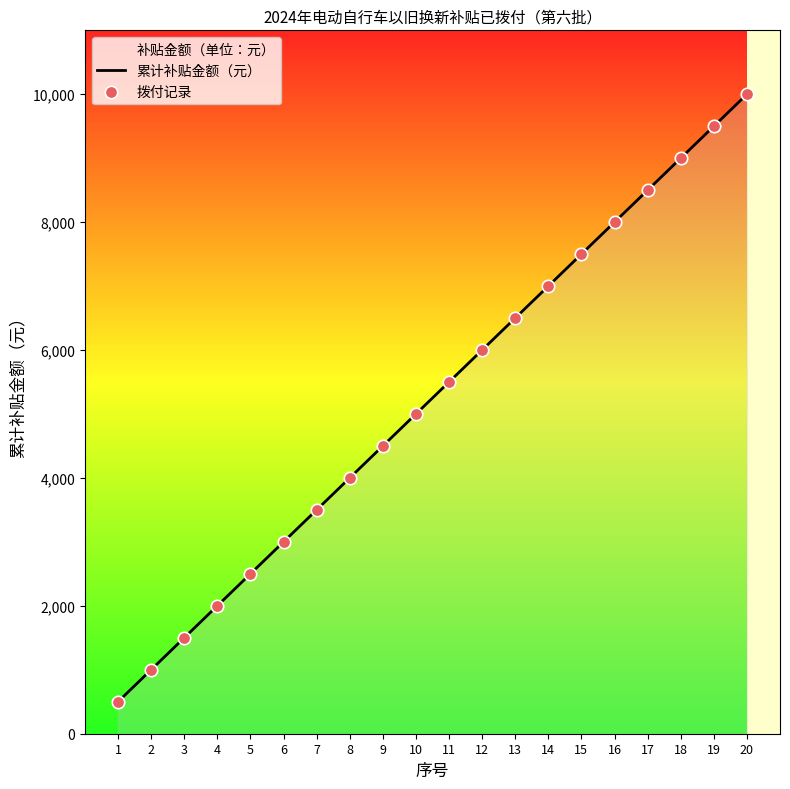

At which category is the sum across all series the highest?

20